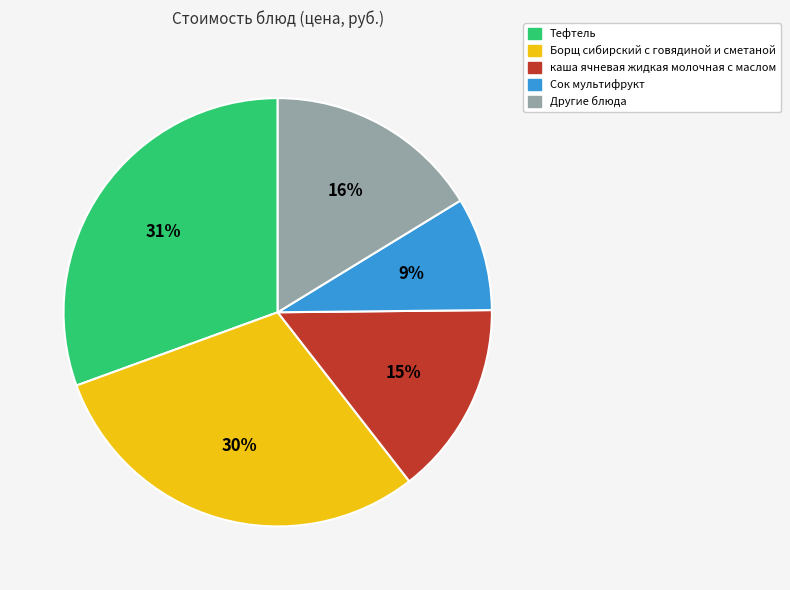

To the nearest percent, what is the average slice percentage?

20%